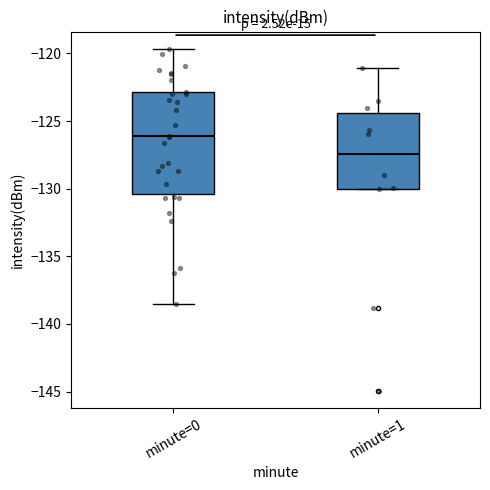

Which box has the highest median line?

minute=0